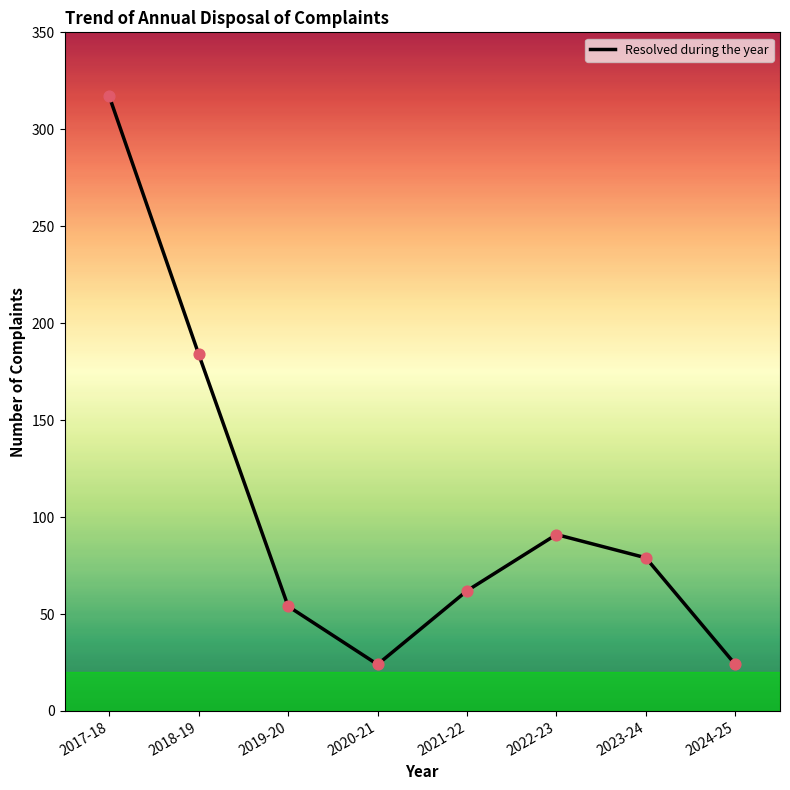

Which has a higher value, 2023-24 or 2024-25?

2023-24